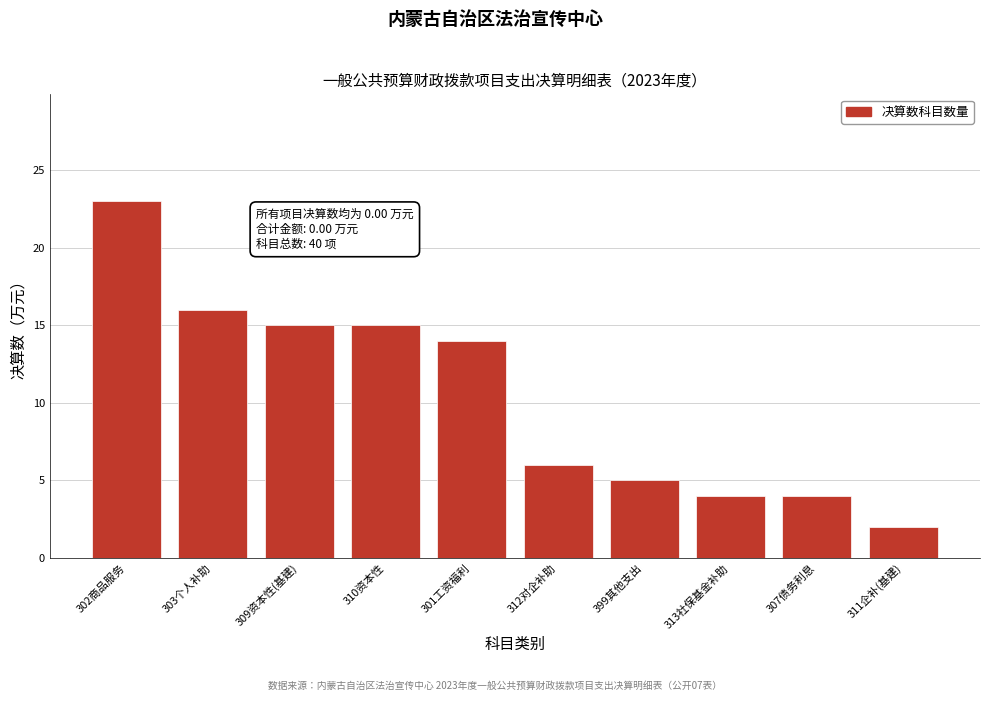

Reading left to right, transcribe all the data shown in this chart.

302商品服务=23	303个人补助=16	309资本性(基建)=15	310资本性=15	301工资福利=14	312对企补助=6	399其他支出=5	313社保基金补助=4	307债务利息=4	311企补(基建)=2